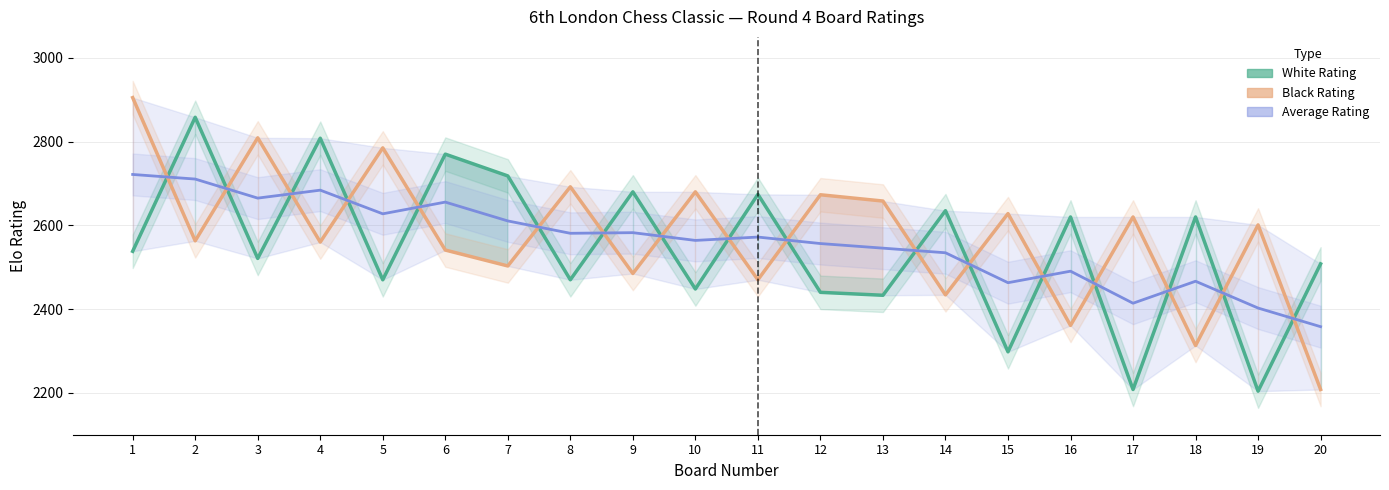

Between 16 and 17, which series saw the biggest shift?

White Rating